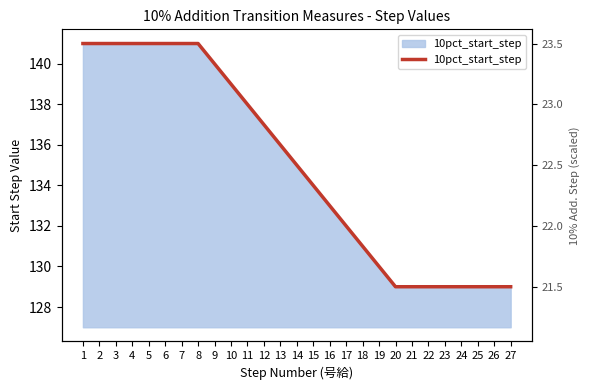

What is the ratio of the value at 19 to the value at 13?

1.0